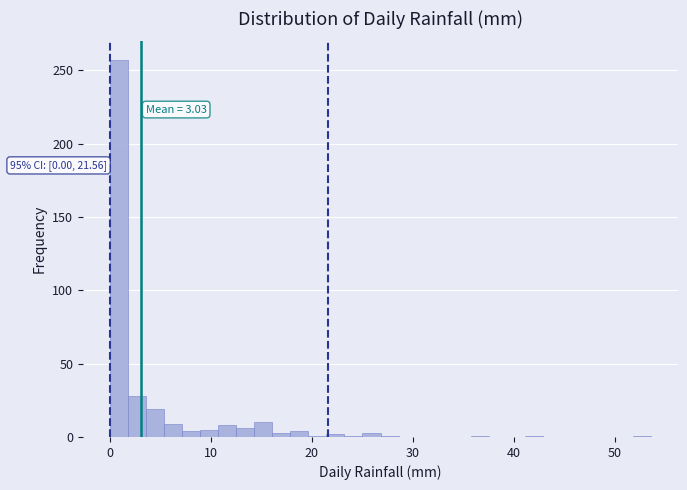

Read against the x-axis, roughly where is the centre of the tallest bar?

1